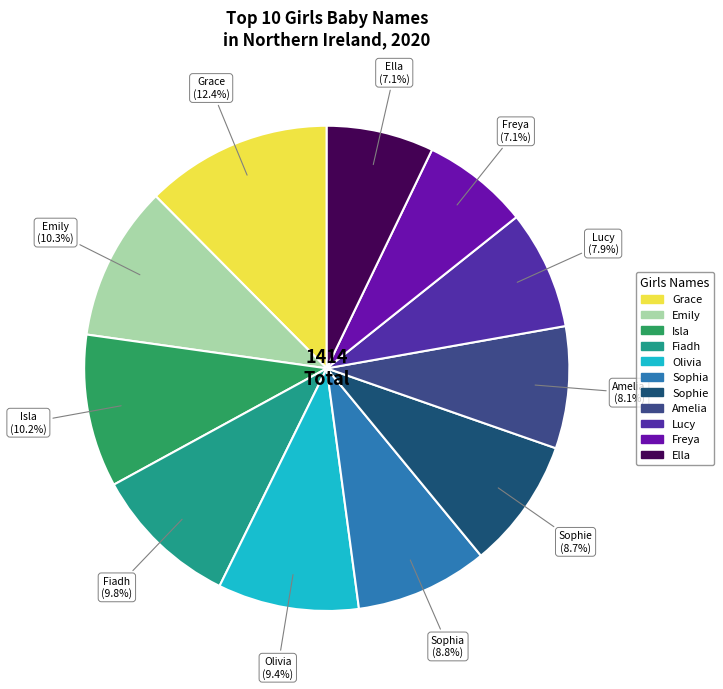

Does Sophia represent more than half of the total?

No